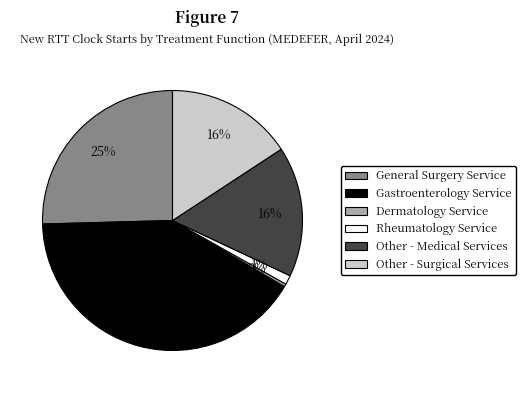

How many slices are in this pie chart?

6